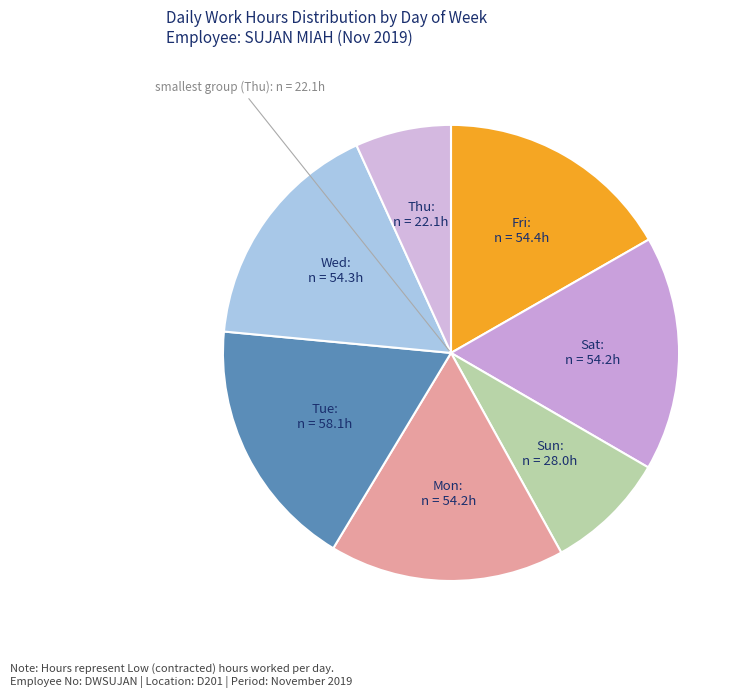

How many segments does this pie chart have?

7